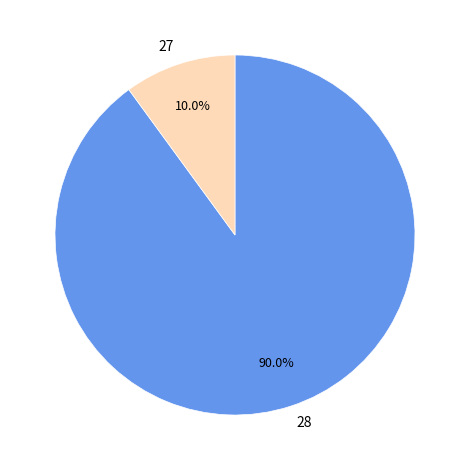

How much of the chart is everything except 28?

10.0%